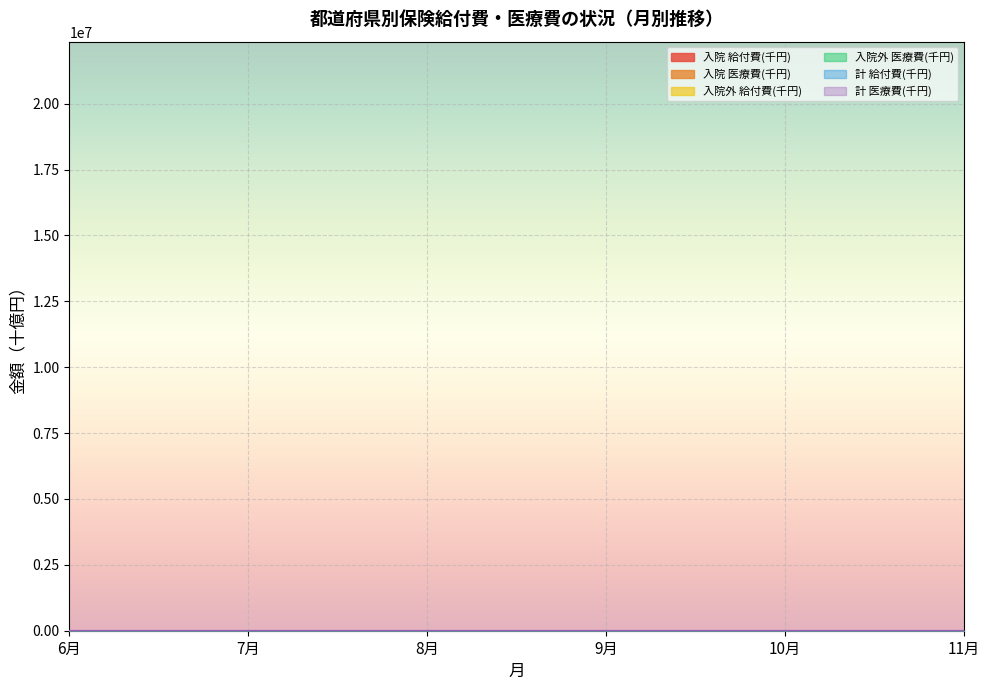

At which category is the sum across all series the highest?

10月